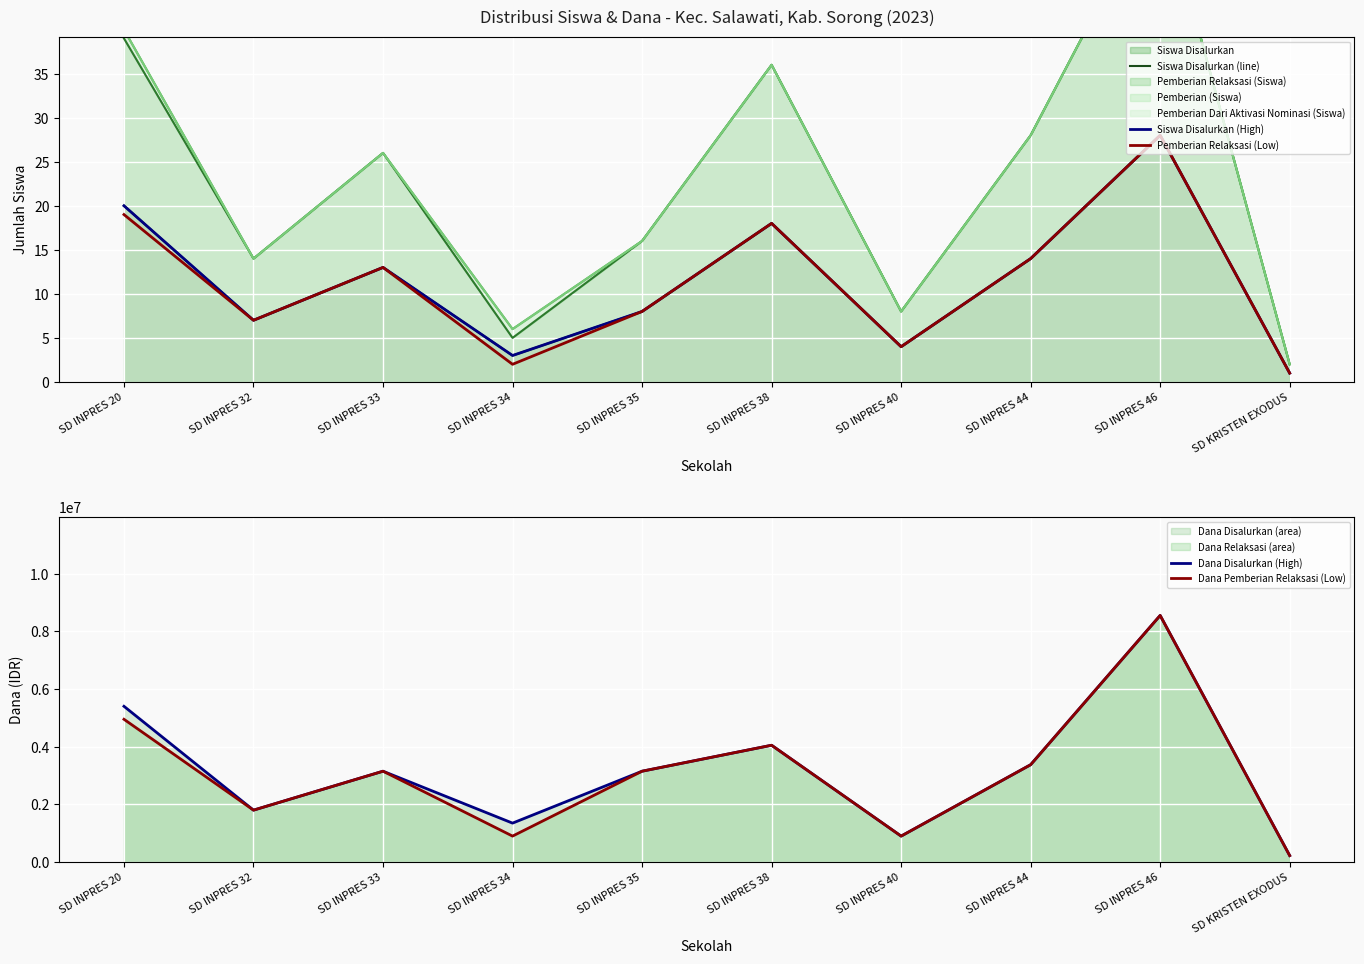

Which series has the widest spread of values?

Dana Disalurkan (High)